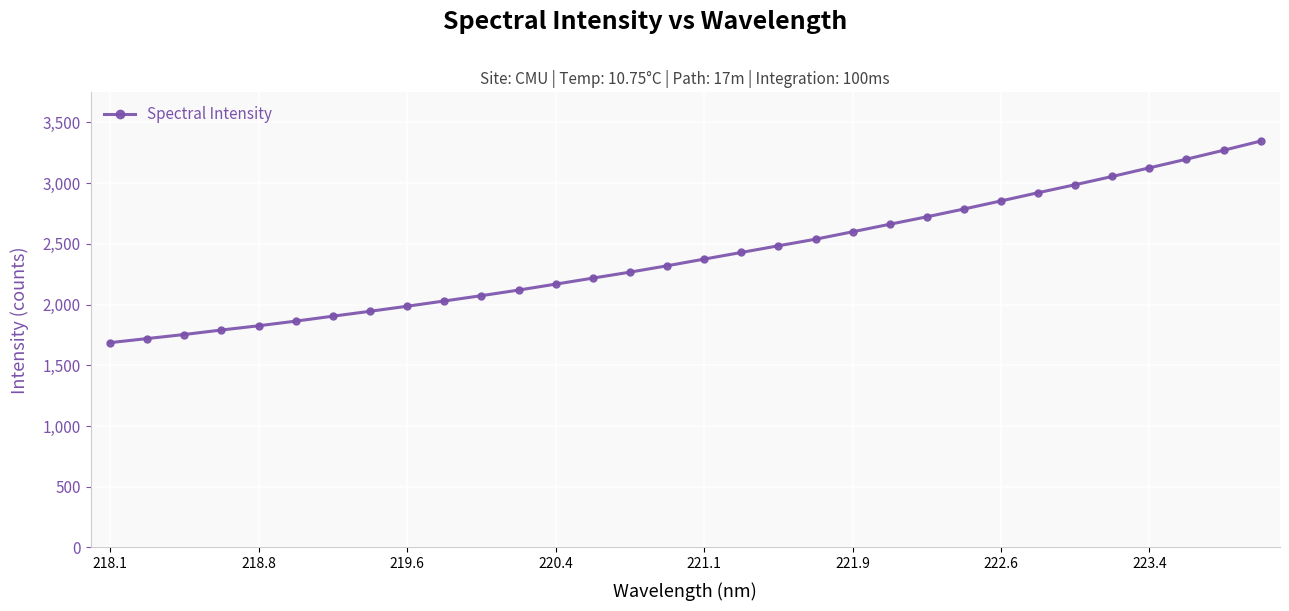

What is the value of the 5th point from the left?

1825.0